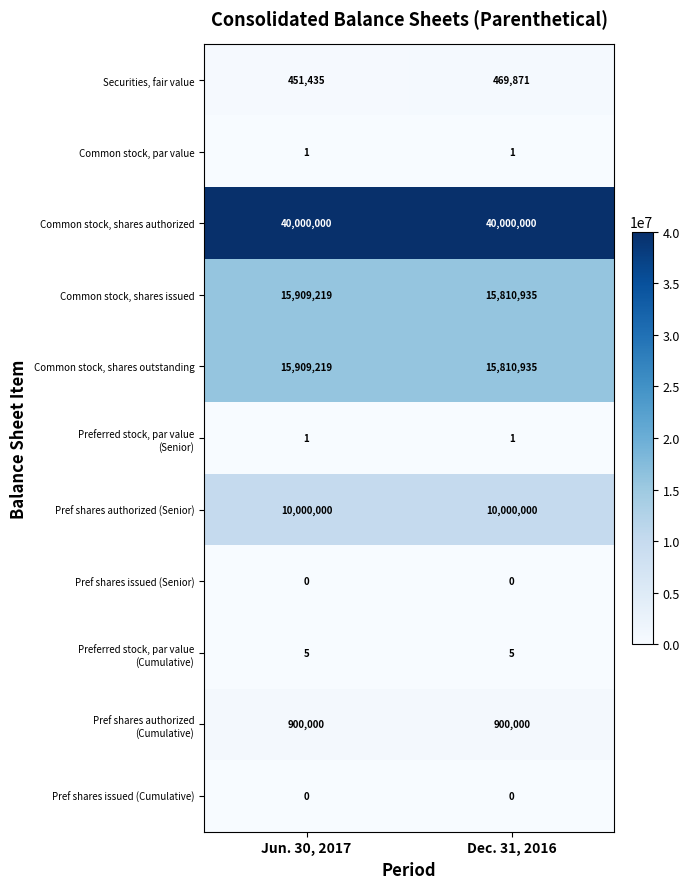

True or false: Common stock, shares authorized has a value of 40000000 at Dec. 31, 2016.

True